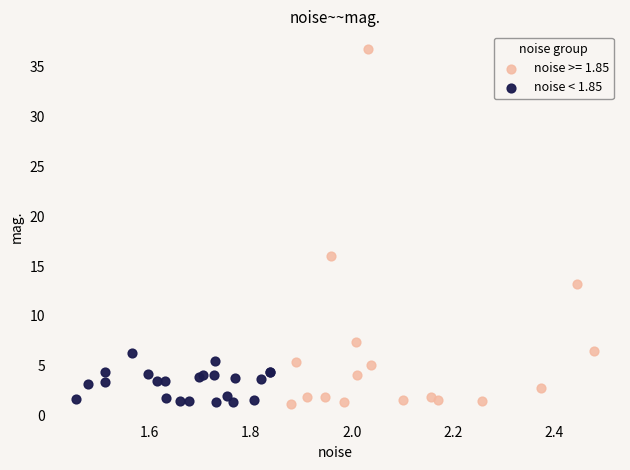

Which series has the widest spread of Y values?

noise >= 1.85